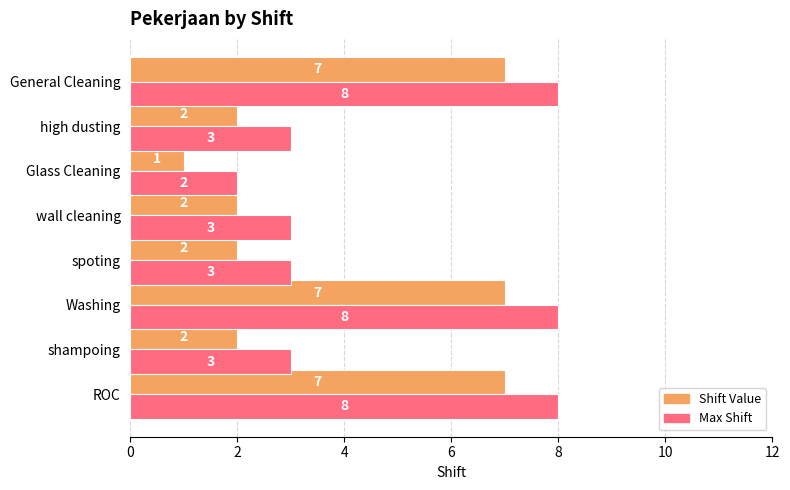

List the series in order of their overall mean, lowest first.

Shift Value, Max Shift